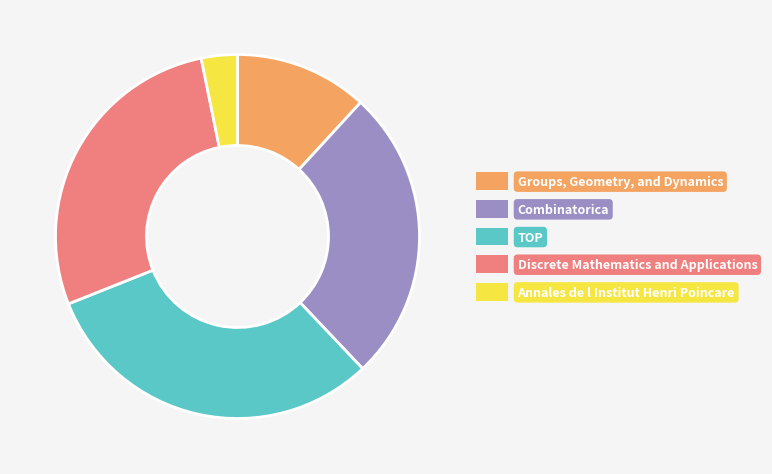

Count the number of slices in the pie.

5